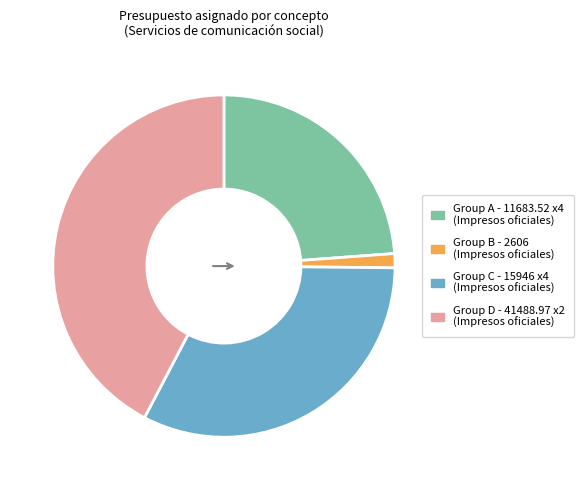

Does any single category account for the majority?

No